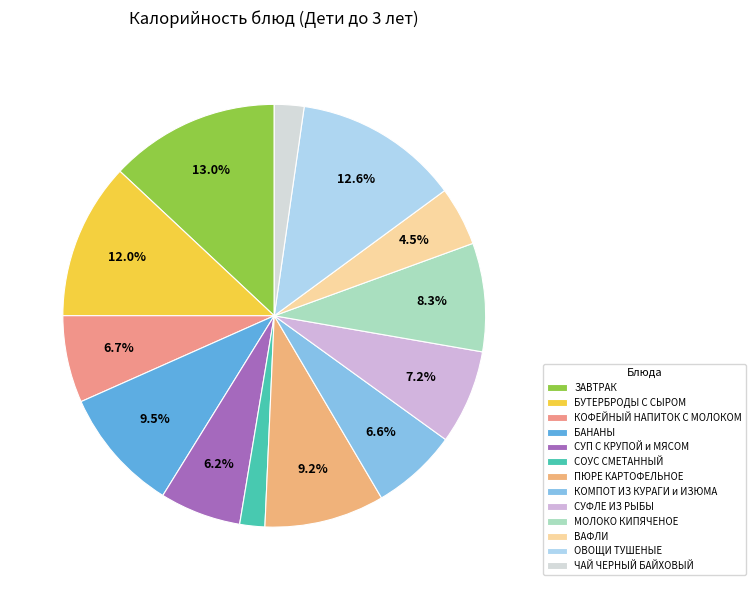

What percentage is the ОВОЩИ ТУШЕНЫЕ slice, to the nearest percent?

13%